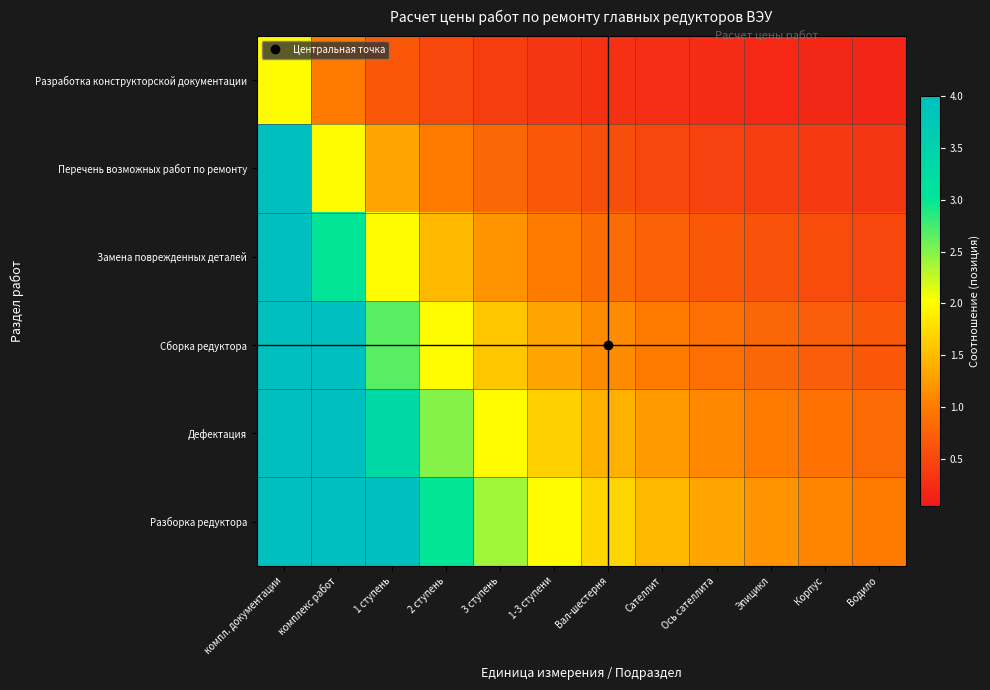

Which series has the largest total across all categories?

Разборка редуктора